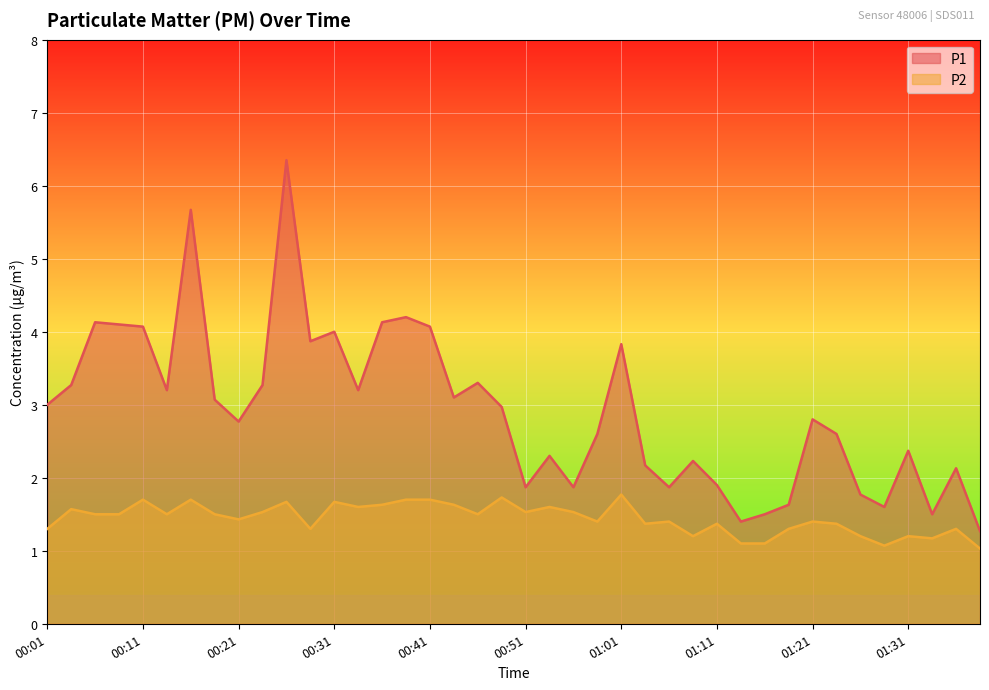

Where does the P1 series first go above 2?

00:01